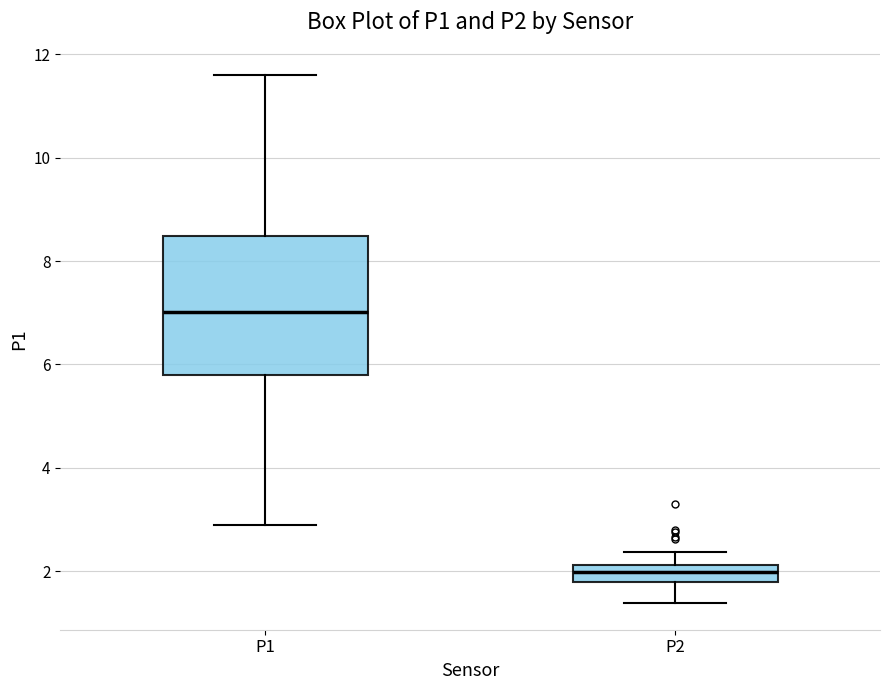

Reading left to right, transcribe this box plot: for each box, give where its median line is, the range the box spans, and where its two whiskers end, as read against the y-axis. The values are not printed on the chart, so give them approximately, as read against the axis.

P1: median 7.0, box 5.8 to 8.4, whiskers 3.0 to 11.6
P2: median 2.0, box 1.8 to 2.2, whiskers 1.4 to 2.4